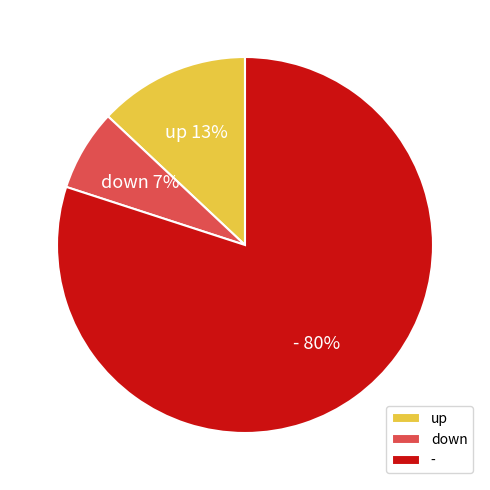

Is there a majority slice in this chart?

Yes